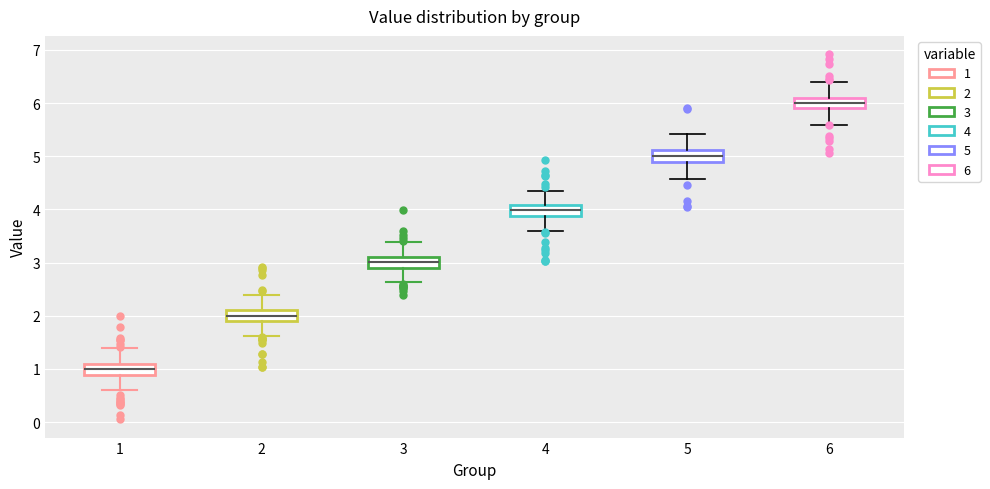

Reading left to right, transcribe this box plot: for each box, give where its median line is, the range the box spans, and where its two whiskers end, as read against the y-axis. The values are not printed on the chart, so give them approximately, as read against the axis.

1: median 1.0, box 0.9 to 1.1, whiskers 0.6 to 1.4
2: median 2.0, box 1.9 to 2.1, whiskers 1.6 to 2.4
3: median 3.0, box 2.9 to 3.1, whiskers 2.6 to 3.4
4: median 4.0, box 3.9 to 4.1, whiskers 3.6 to 4.4
5: median 5.0, box 4.9 to 5.1, whiskers 4.6 to 5.4
6: median 6.0, box 5.9 to 6.1, whiskers 5.6 to 6.4